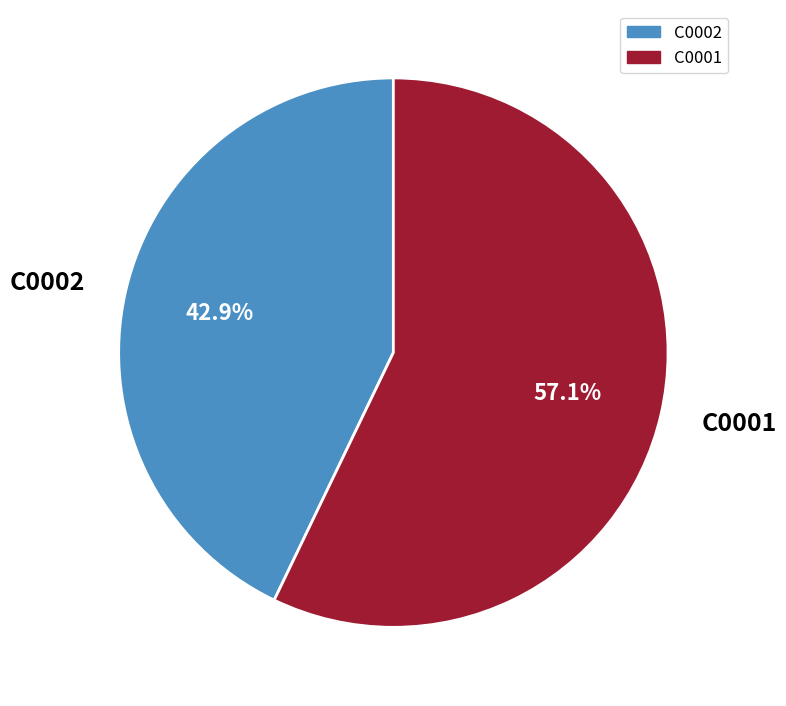

To the nearest percent, what is the difference between the C0001 and C0002 slice percentages?

14%